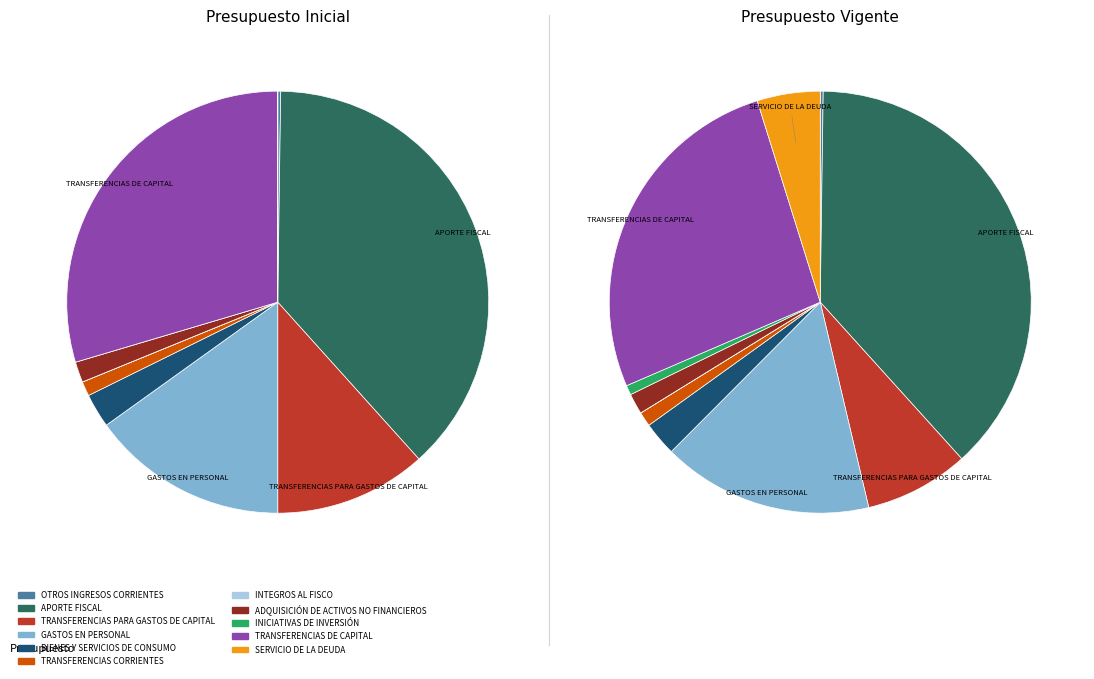

Which series has the widest spread of values?

presupuesto_inicial